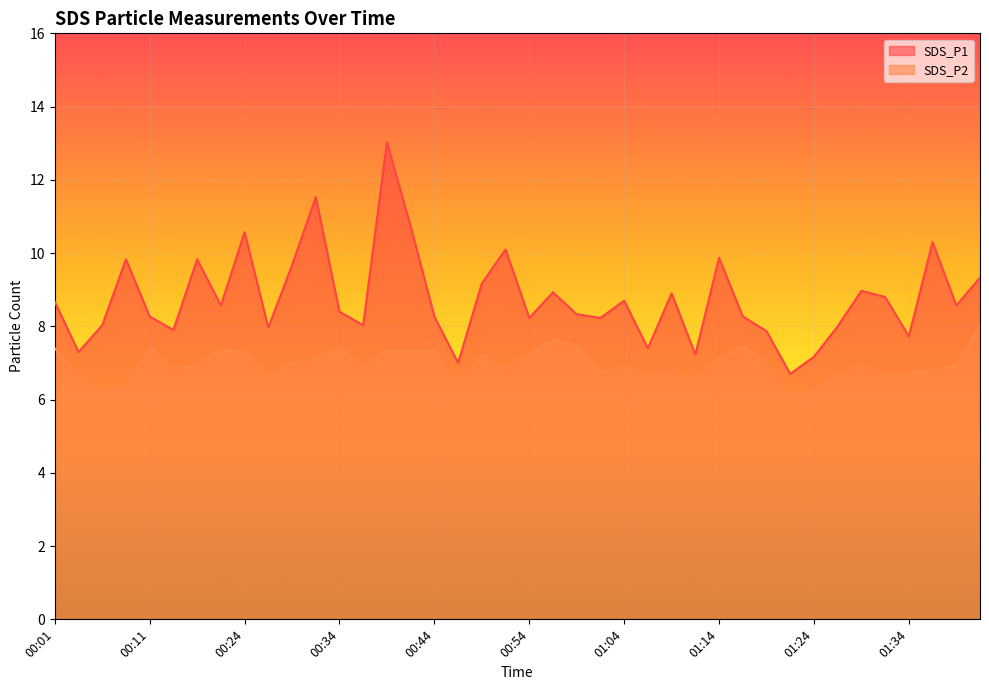

Is the value of SDS_P1 at 00:34 greater than the value of SDS_P2 at 01:39?

Yes